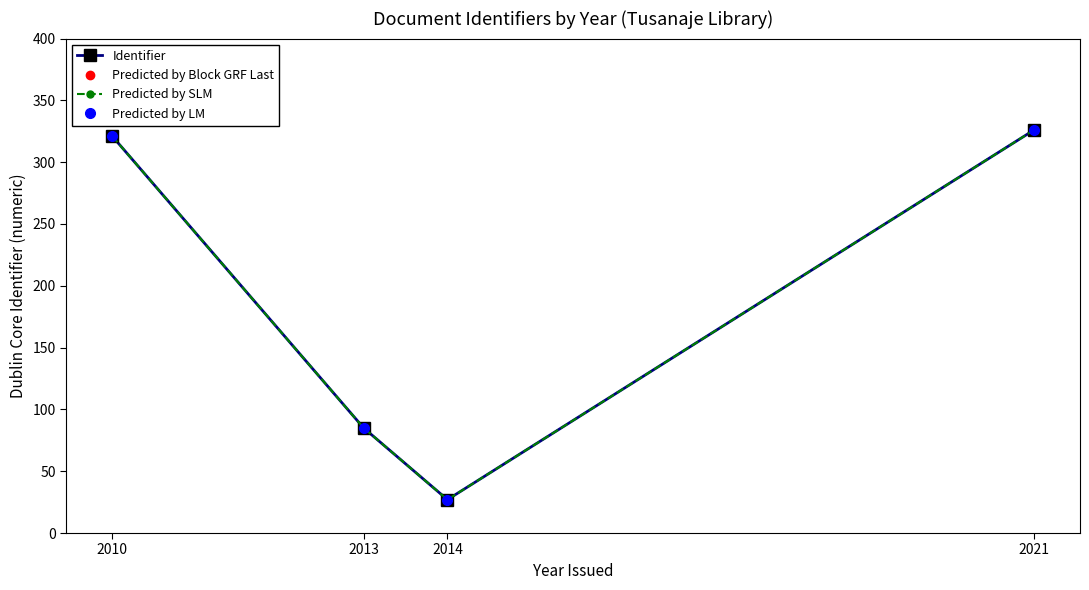

What is the value of the Predicted by LM point at the 3rd from the left?

27